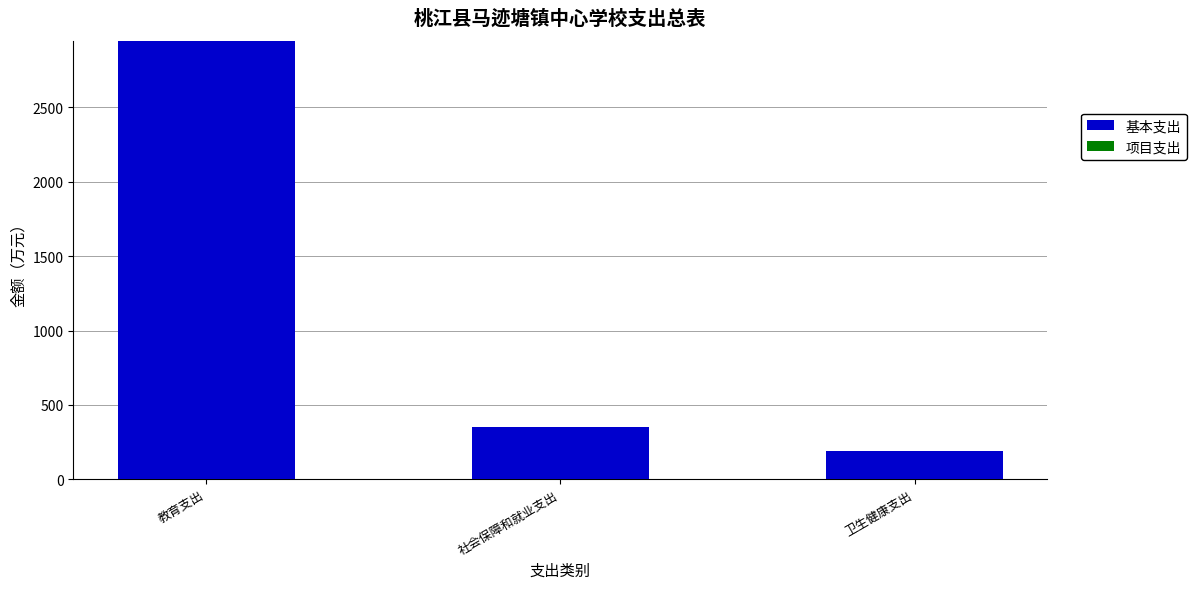

What is the maximum value shown in the chart?

2947.5